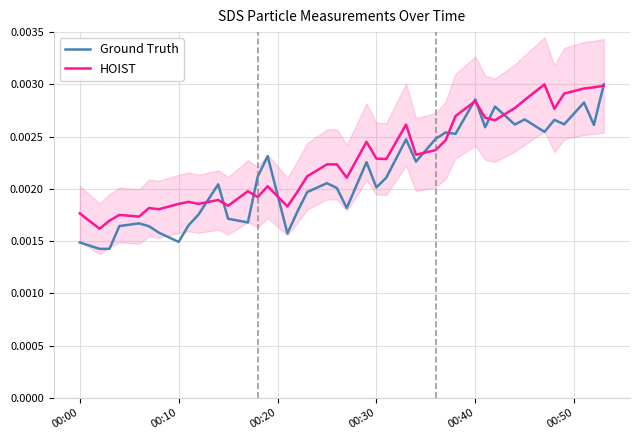

Count the HOIST values in the range 0 to 1.

40